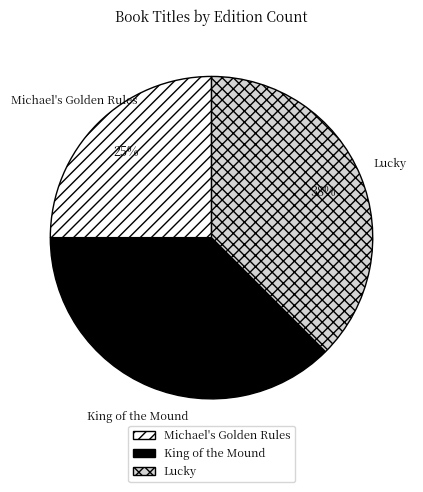

Combined, do King of the Mound and Lucky account for over 50%?

Yes